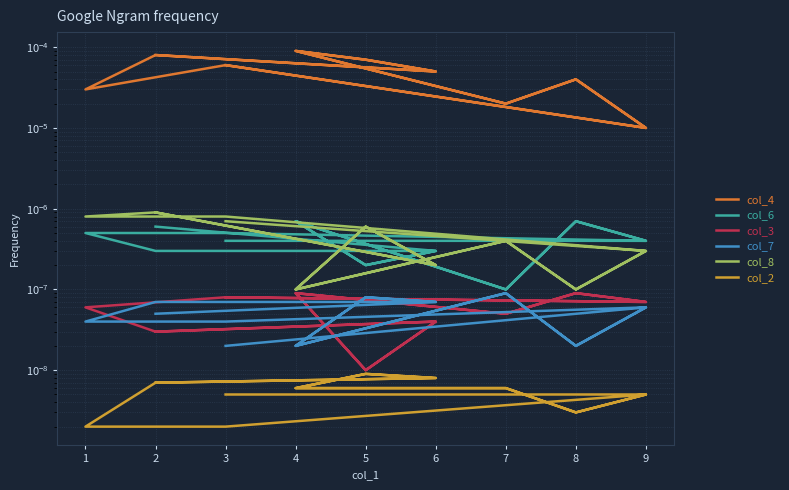

After their last crossing, which series has the higher values: col_3 or col_7?

col_7